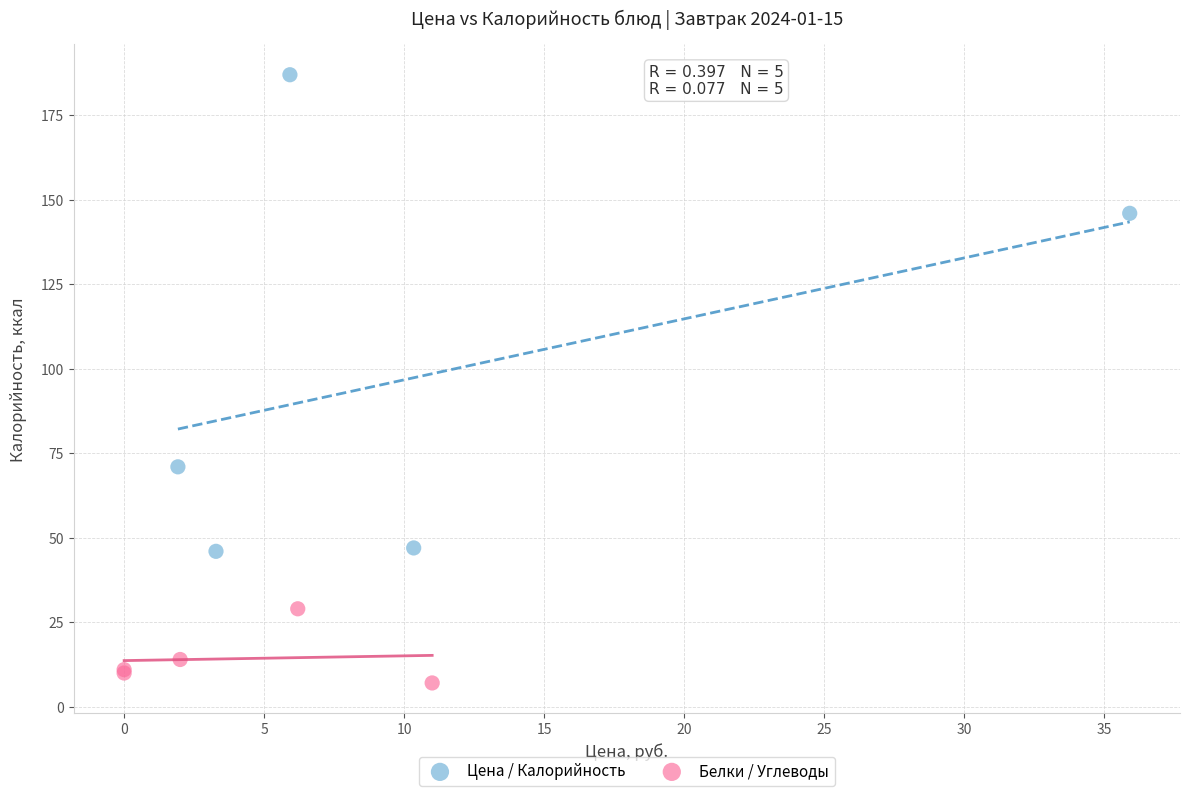

Which series reaches the minimum Y coordinate?

Белки / Углеводы